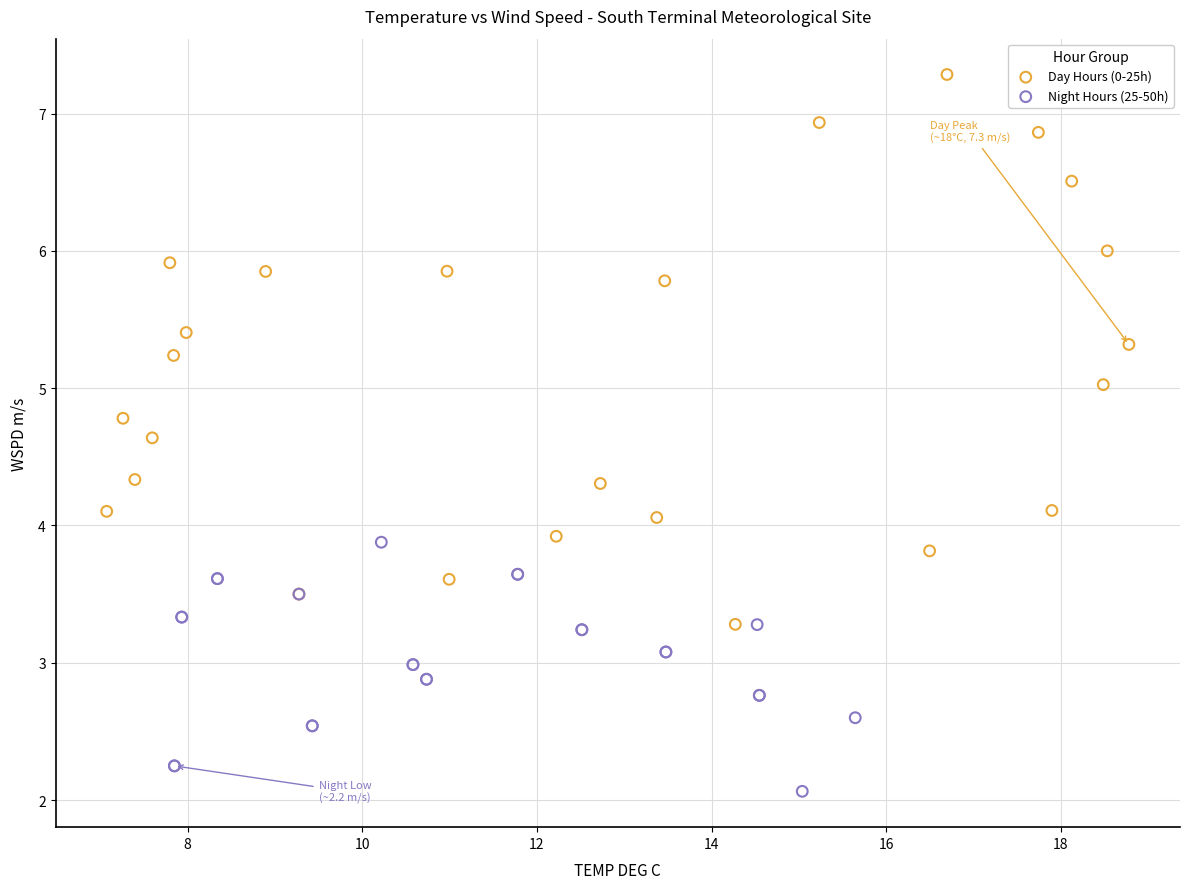

Which series contains the highest Y value?

Day Hours (0-25h)